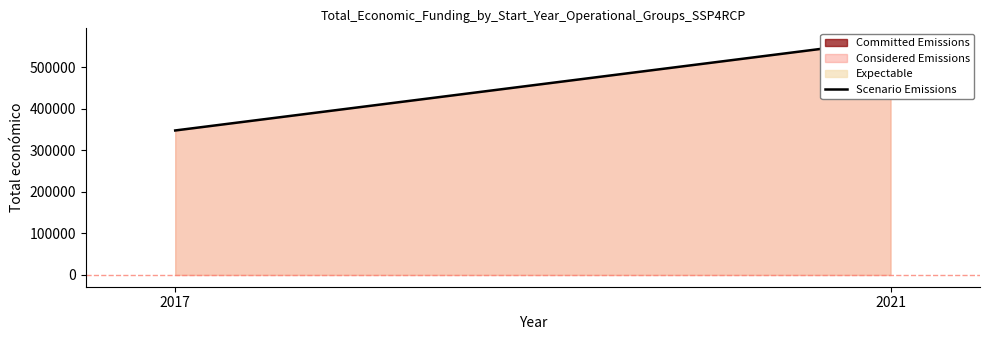

Is it true that the value at 2021 is 902235?

False